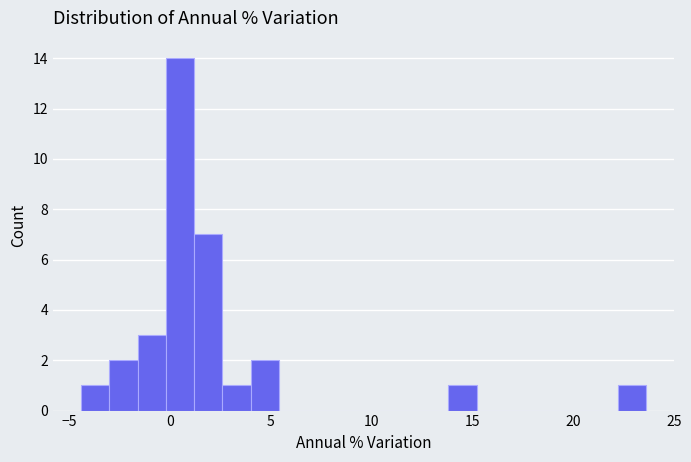

Around what value on the x-axis is the tallest bar? Give the approximate position of its centre, as read against the axis.

0.5